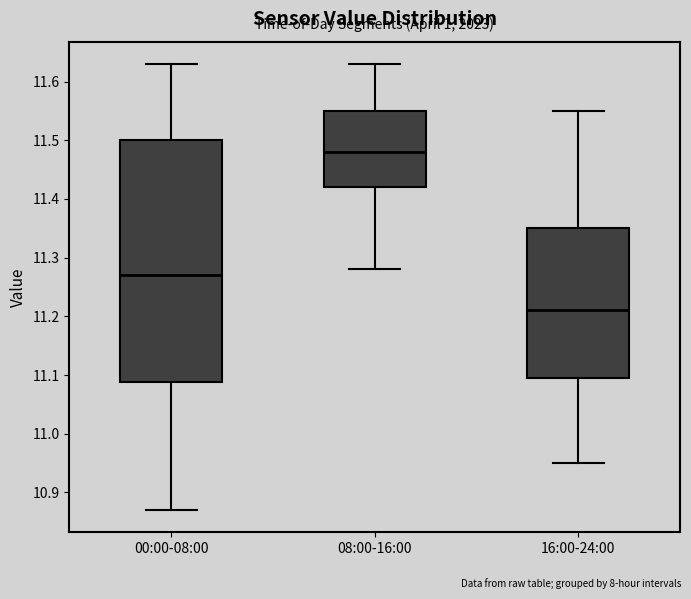

Which box's median line is the highest?

08:00-16:00